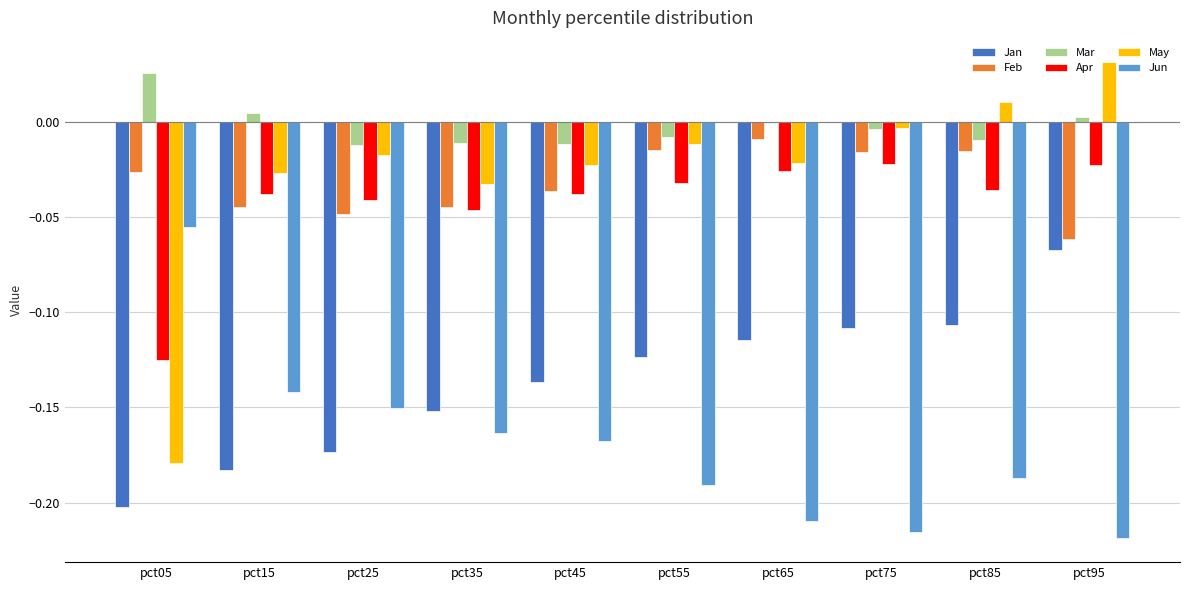

At which label does Jan reach its peak?

pct95